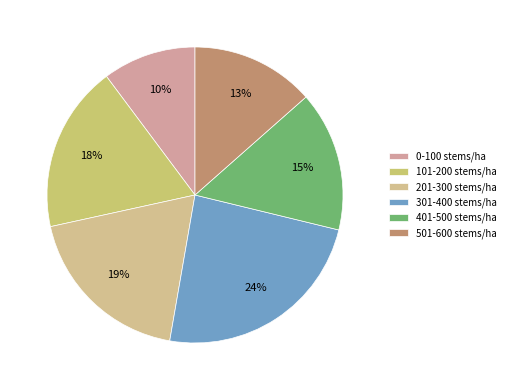

Which has a higher value, 101-200 stems/ha or 501-600 stems/ha?

101-200 stems/ha